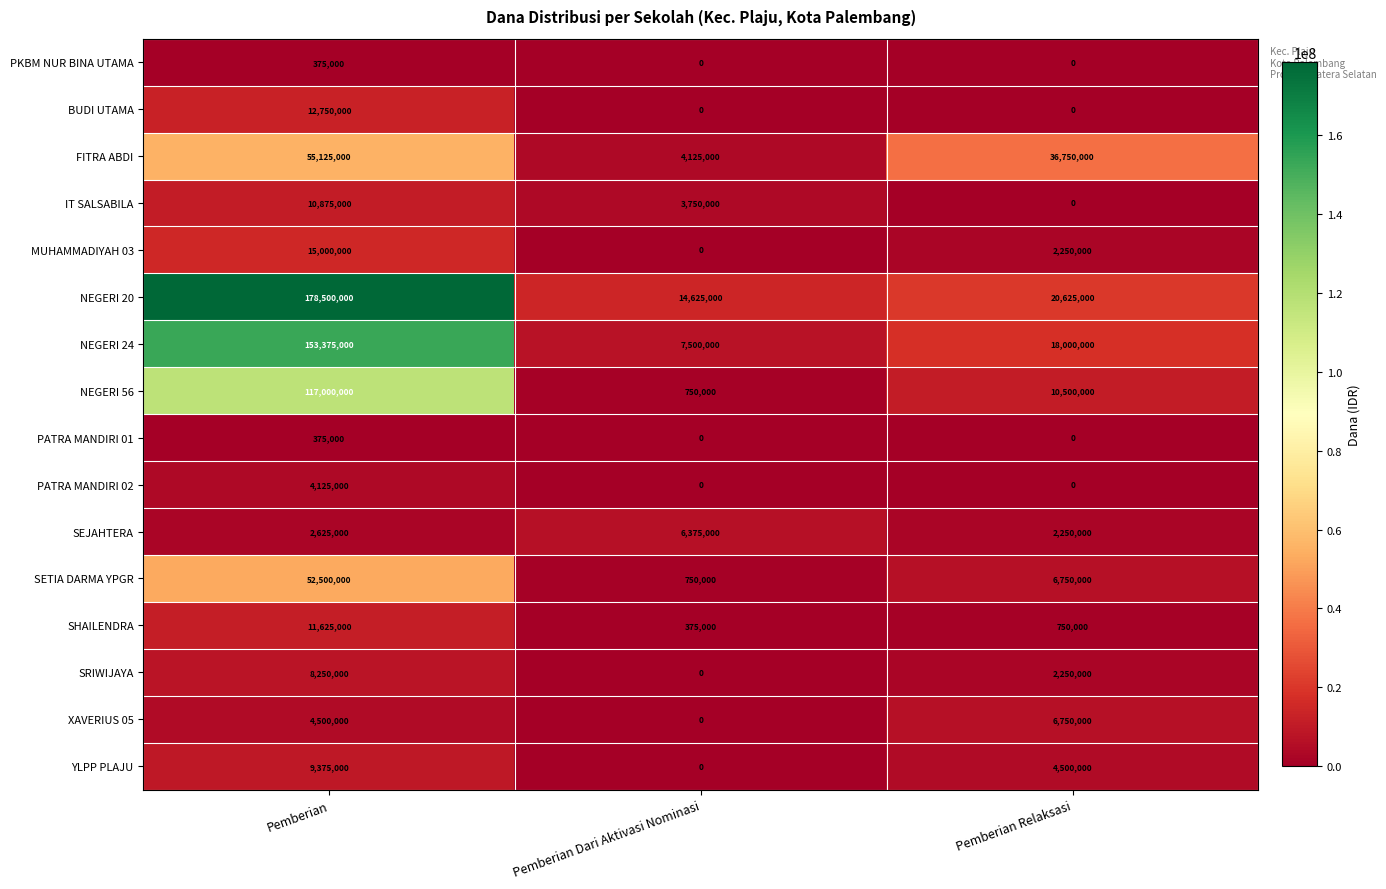

True or false: YLPP PLAJU has a value of 4500000 at Pemberian Relaksasi.

True